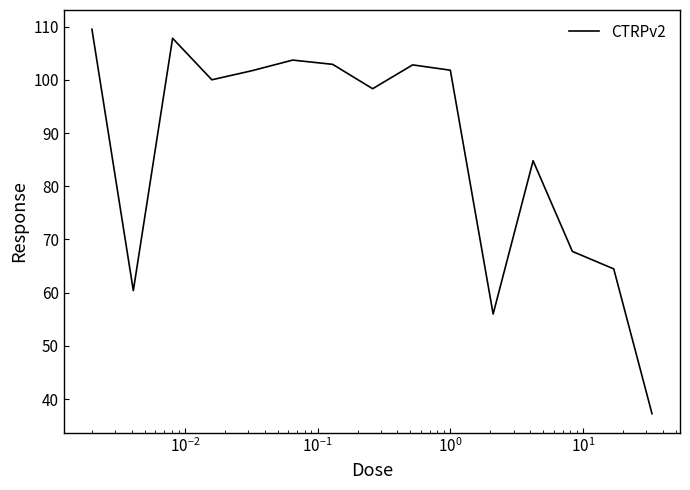

What is the maximum value shown in the chart?

109.5